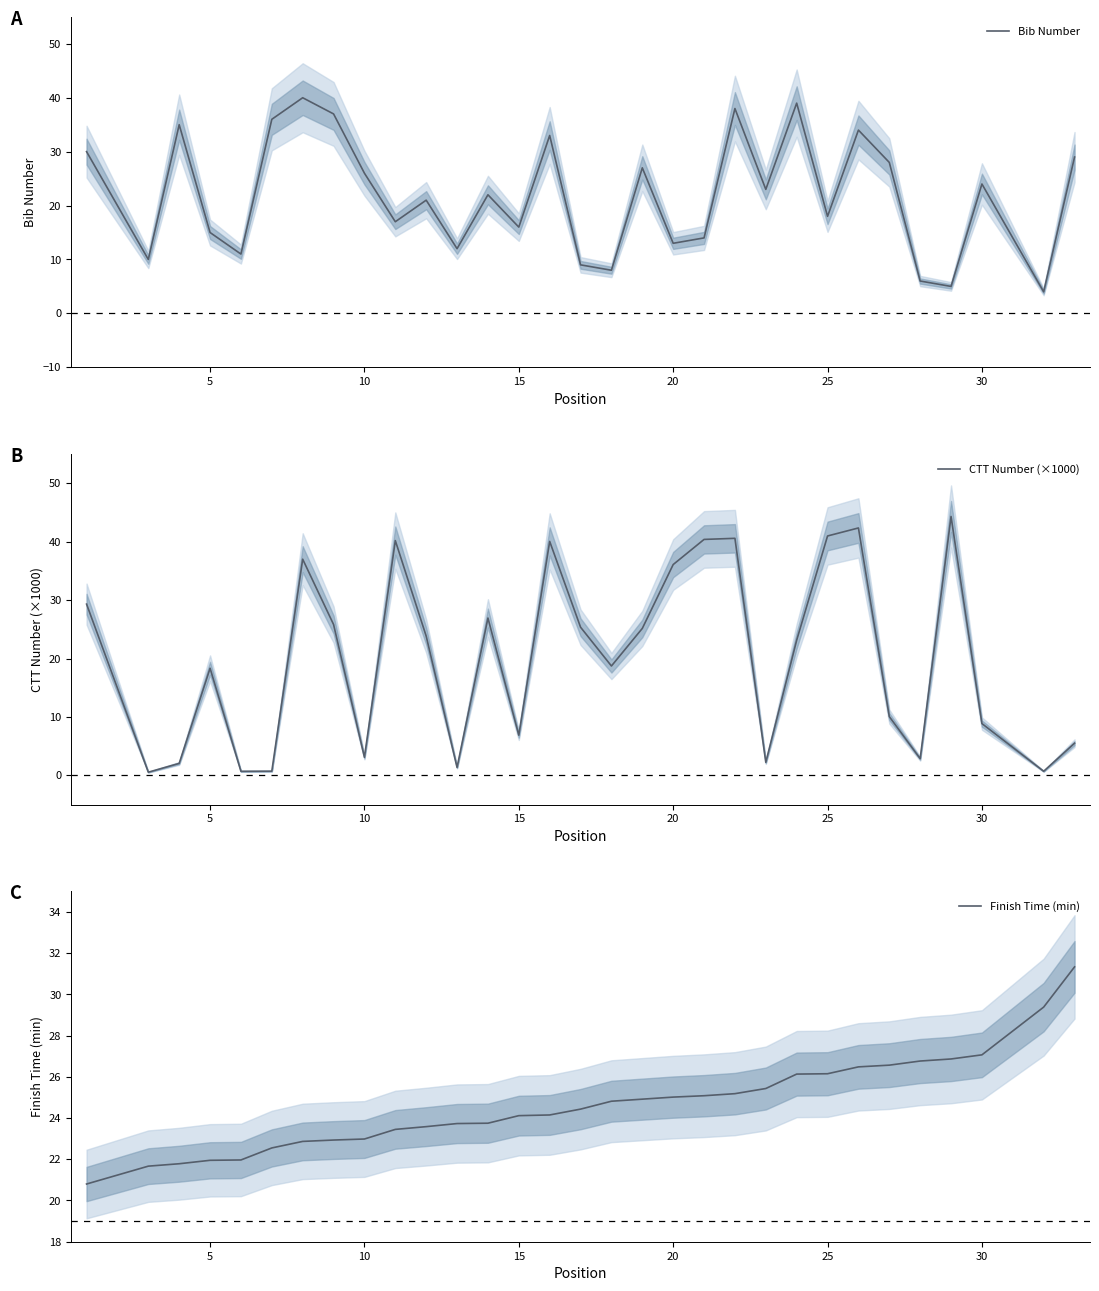

The Finish Time (min) series shows 45.4 at 25. True or false?

False